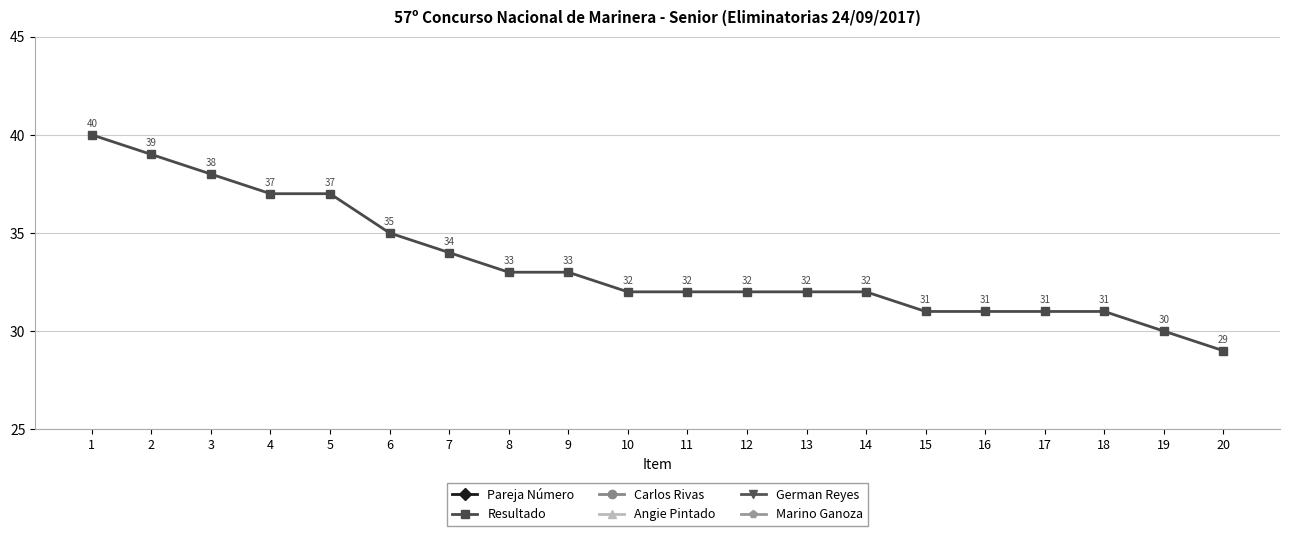

Rank the categories by Pareja Número value from lowest to highest.

1, 9, 18, 6, 15, 5, 2, 4, 13, 11, 12, 17, 14, 16, 10, 7, 20, 8, 3, 19